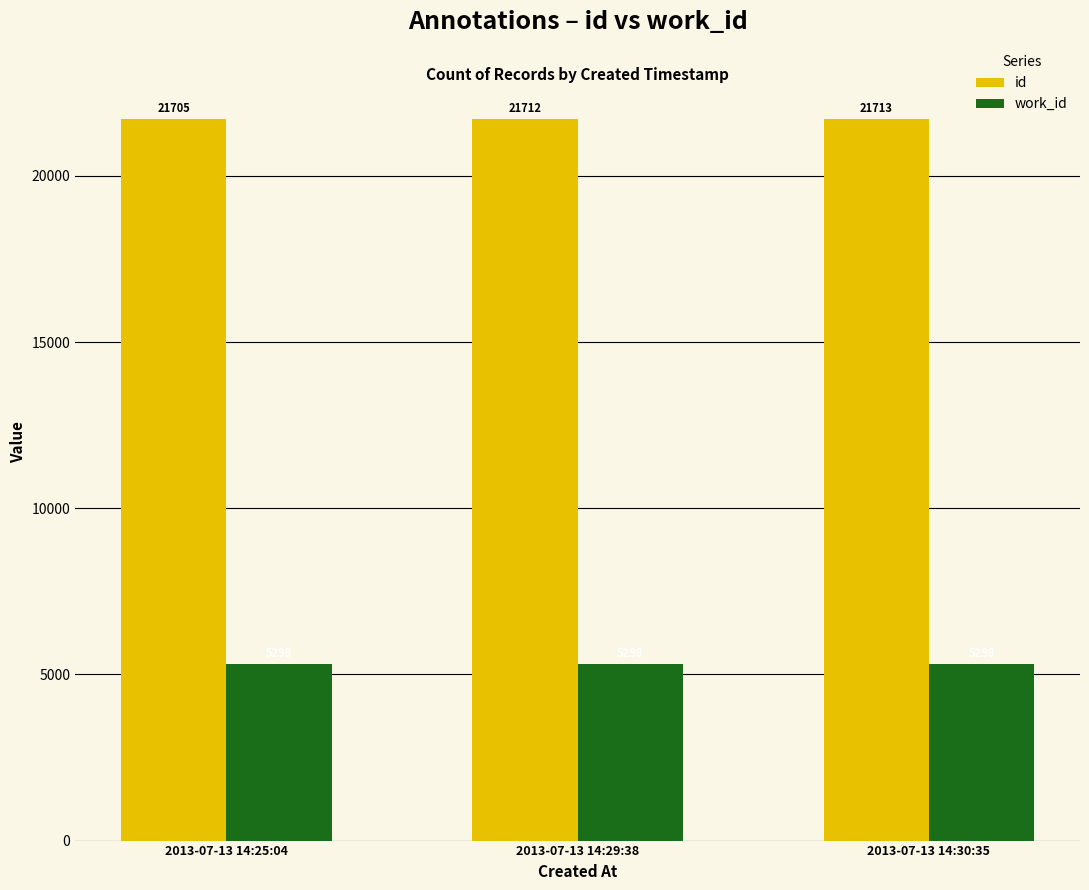

What is the sum of all work_id values?

15894